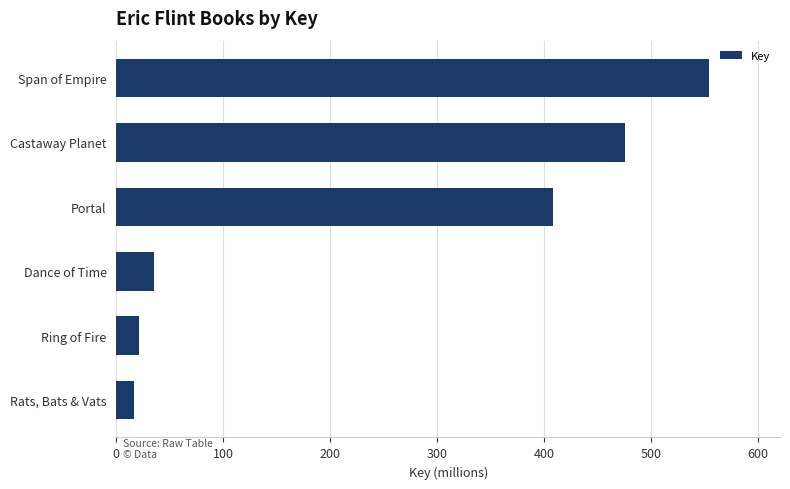

Rank the categories by value from highest to lowest.

Span of Empire, Castaway Planet, Portal, Dance of Time, Ring of Fire, Rats, Bats & Vats